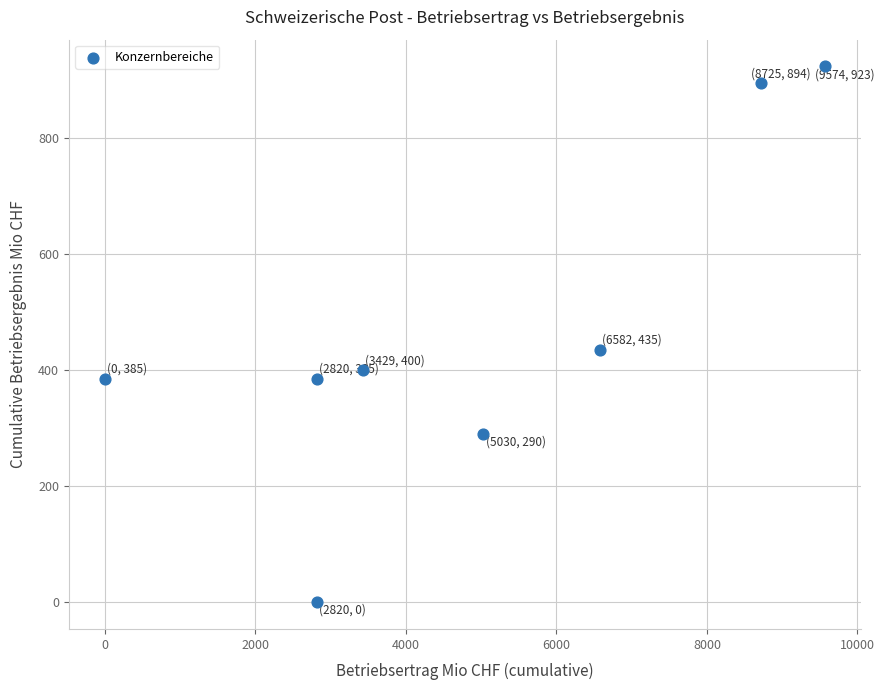

What Y value in the scatter plot is closest to 461?

435